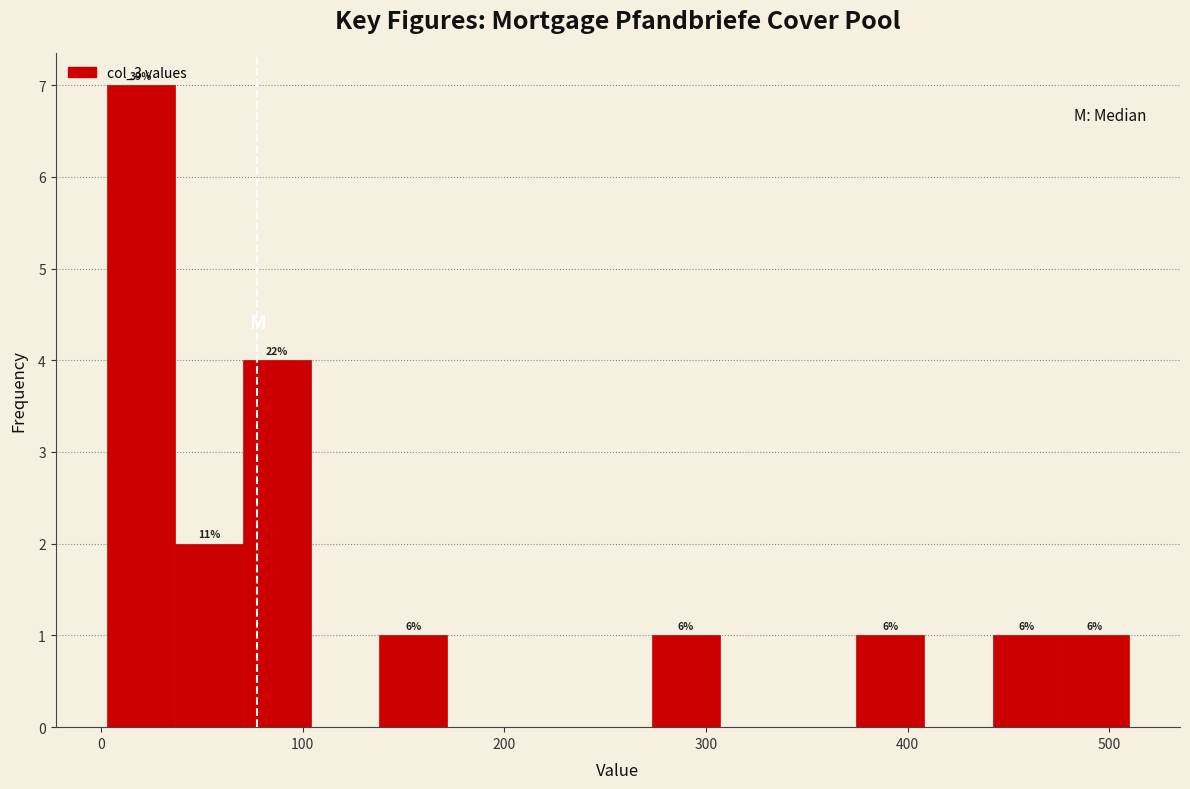

Read against the x-axis, roughly where is the centre of the tallest bar?

20